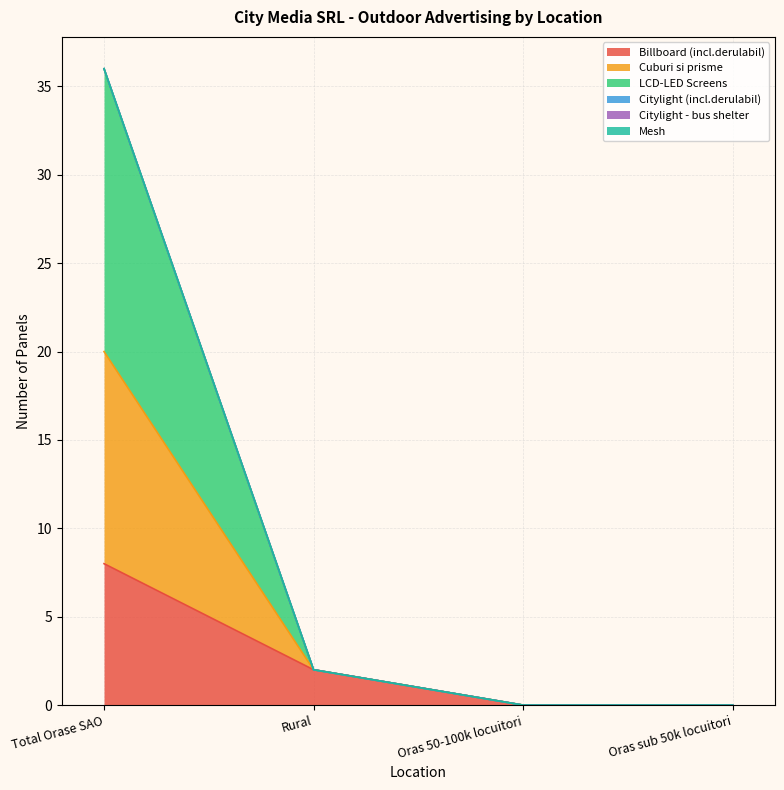

True or false: Billboard (incl.derulabil) and Cuburi si prisme intersect in this chart.

False